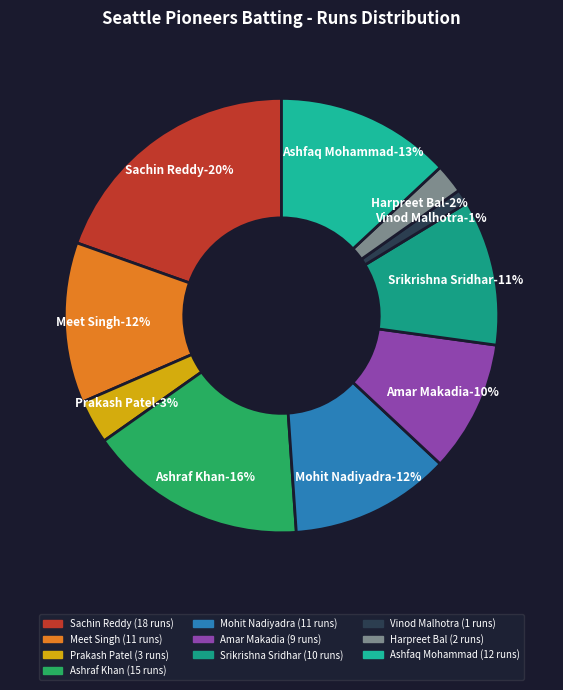

Which category has the smallest portion of the pie?

Vinod Malhotra